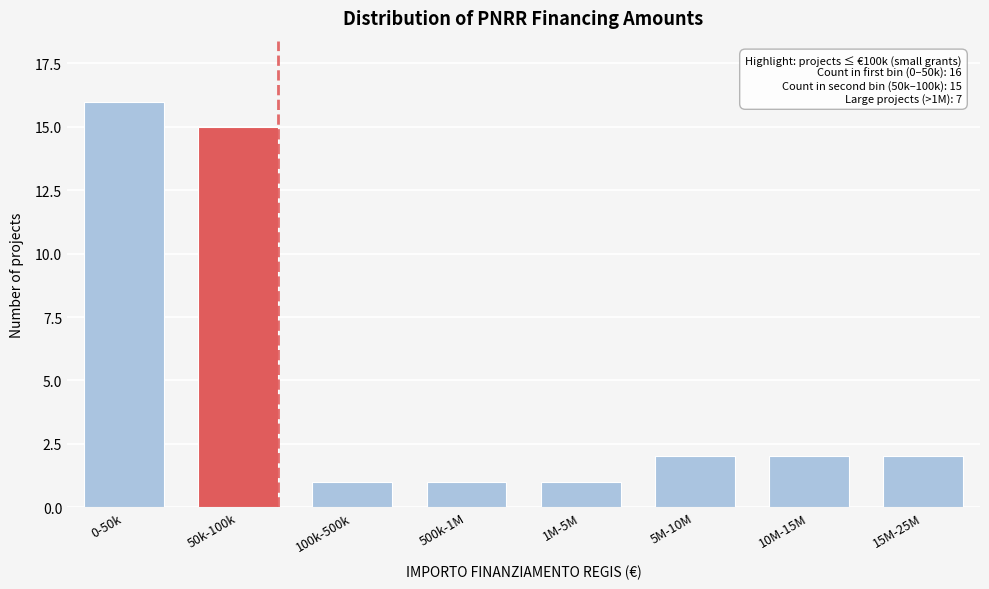

Reading left to right, what are all the values shown in this chart?

0-50k=16	50k-100k=15	100k-500k=1	500k-1M=1	1M-5M=1	5M-10M=2	10M-15M=2	15M-25M=2